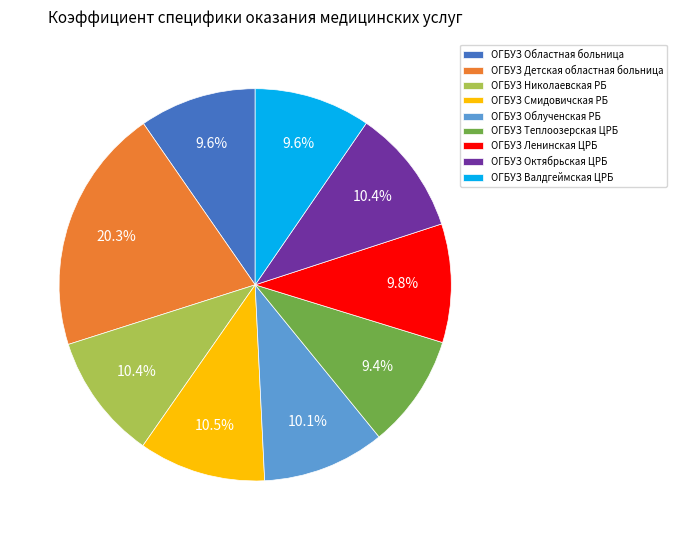

Is there a majority slice in this chart?

No